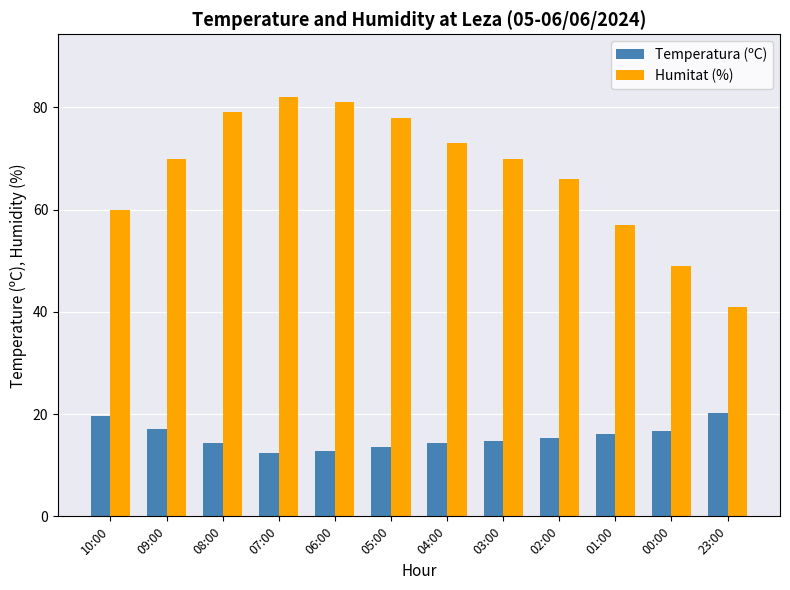

True or false: Temperatura (ºC) has a value of 16.1 at 01:00.

True